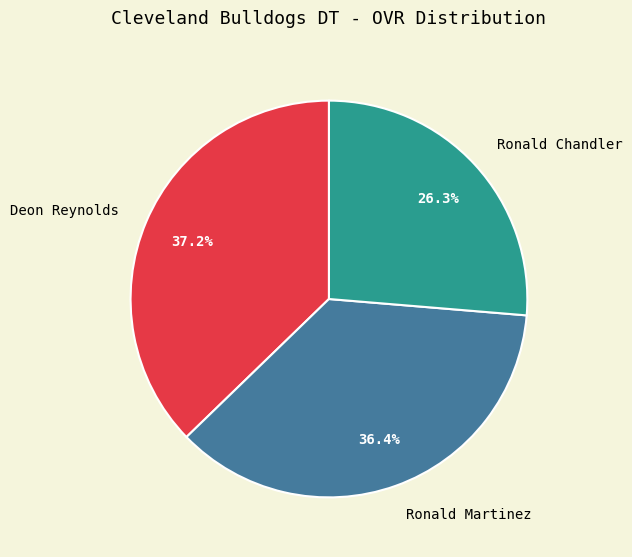

True or false: Deon Reynolds accounts for 37% of the total.

True